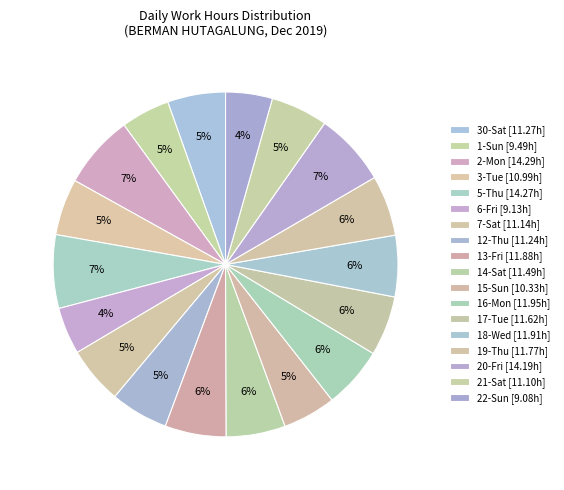

How many segments does this pie chart have?

18